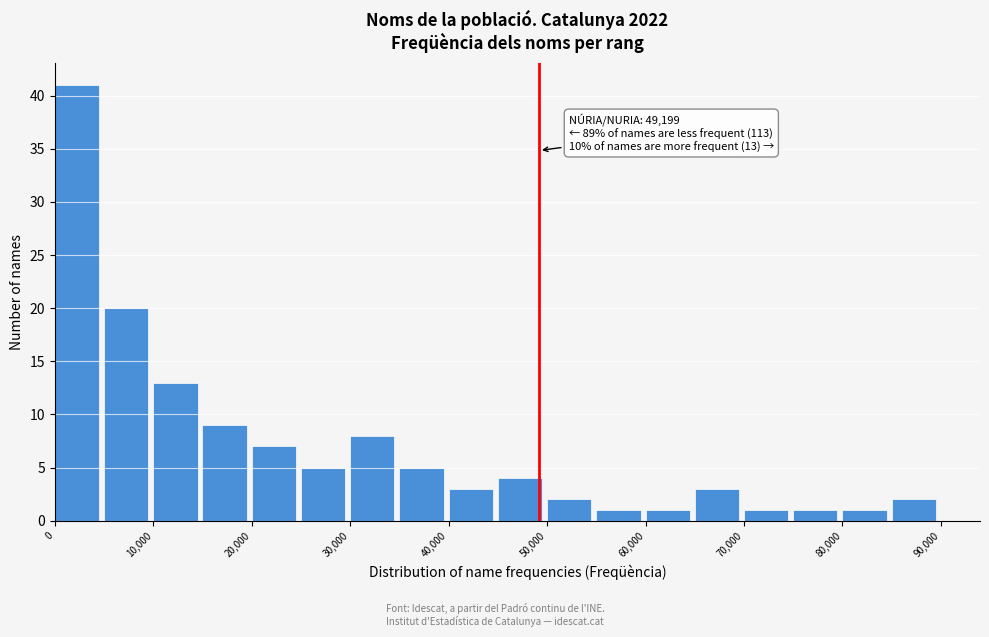

Over which range of the x-axis is the bar tallest?

0 to 5000